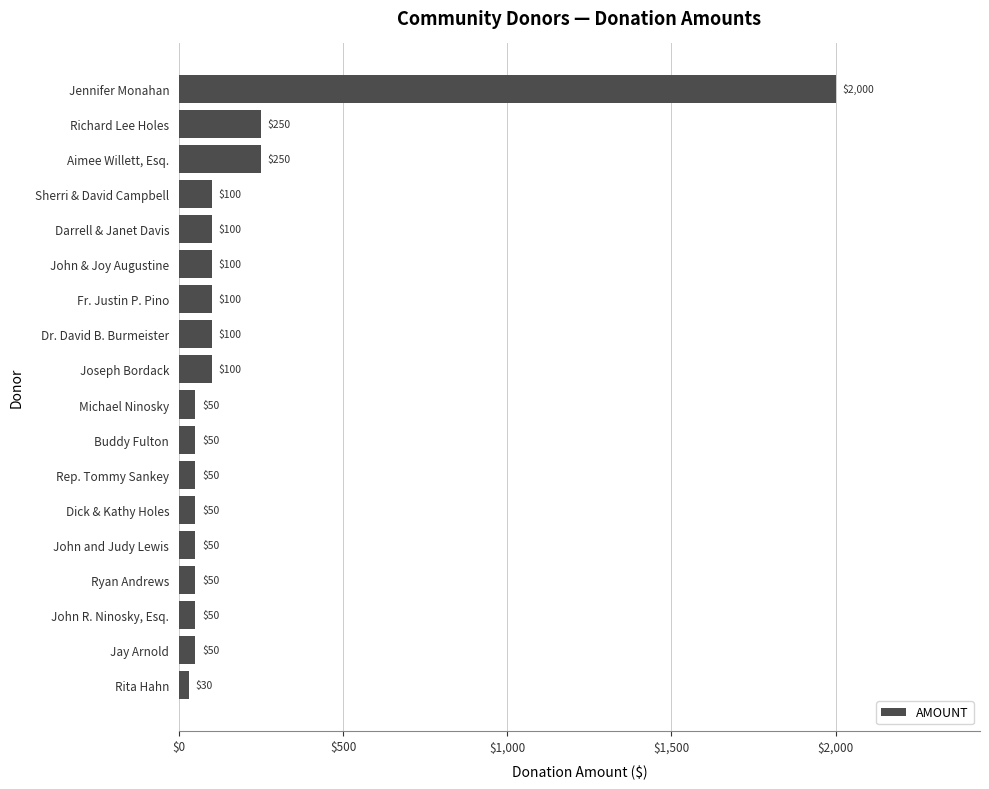

The value at Dr. David B. Burmeister is 100. True or false?

True